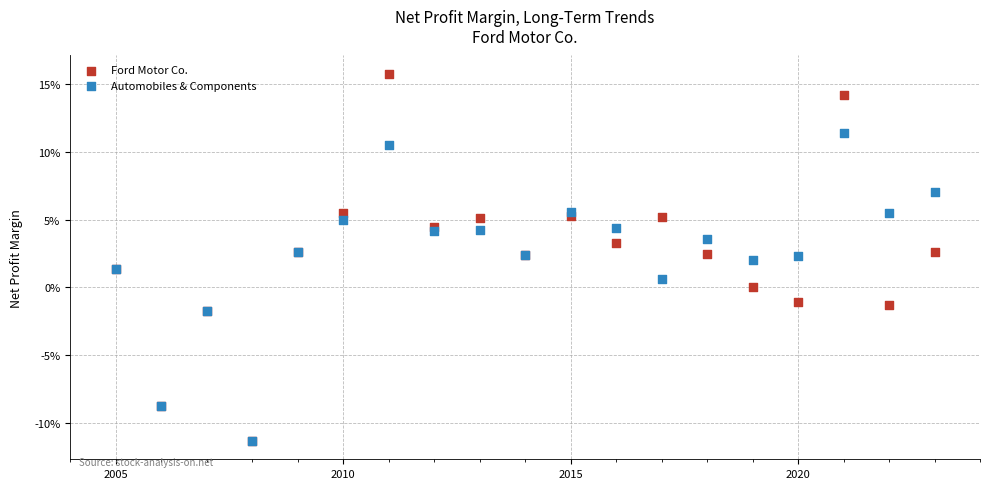

What are all the series names shown in the legend?

Ford Motor Co., Automobiles & Components